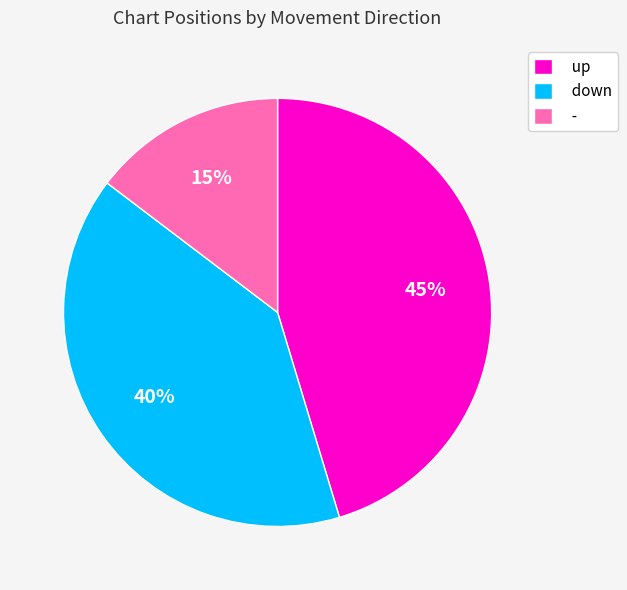

To the nearest percent, what is the combined percentage of - and down?

55%